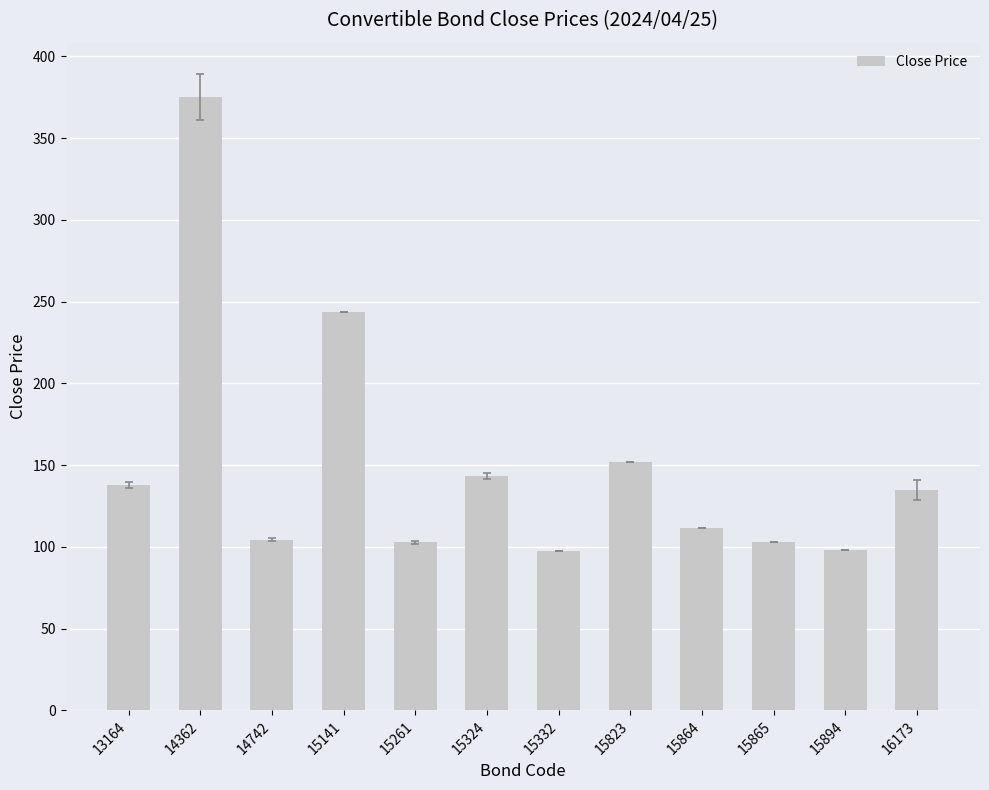

How many bars are there in total?

12